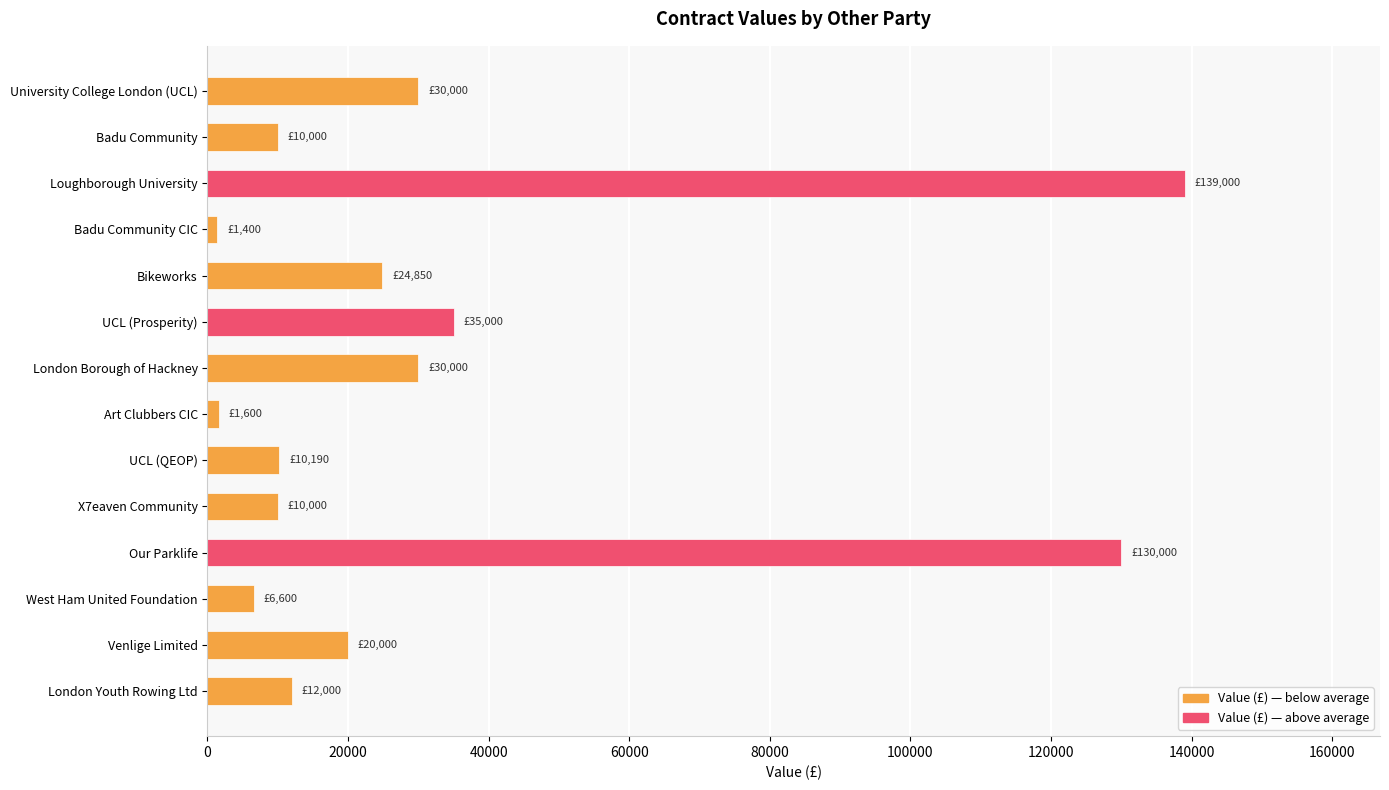

What is the value of the 5th bar from the top?

24850.0